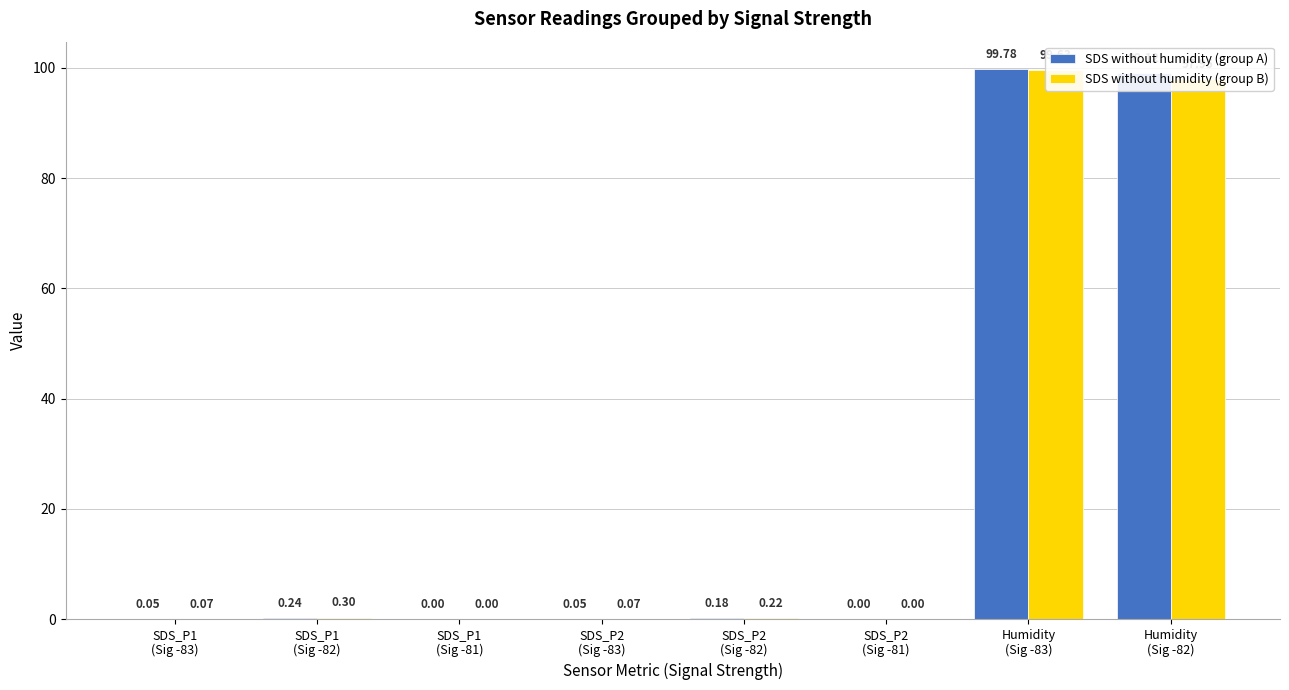

What is the value of the SDS without humidity (group A) bar at the 1st from the left?

0.1